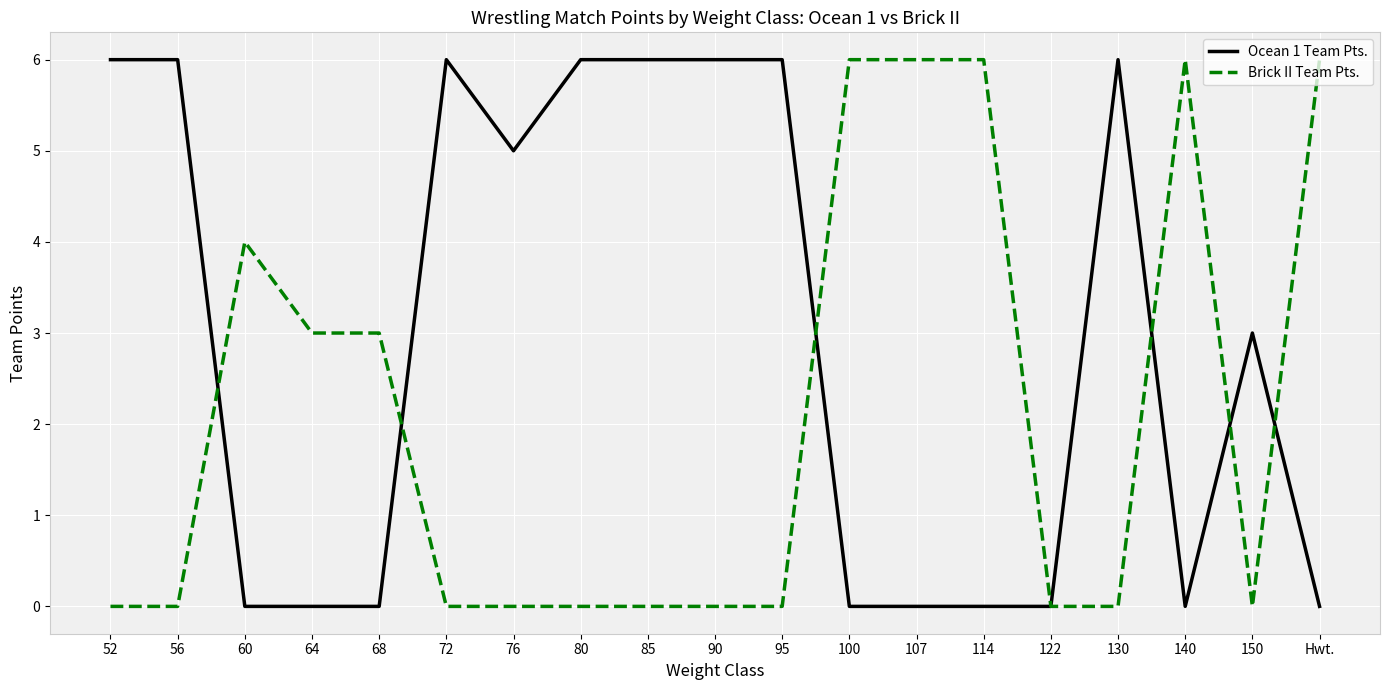

What is the difference between the maximum and second lowest values in the Brick II Team Pts. series?

6